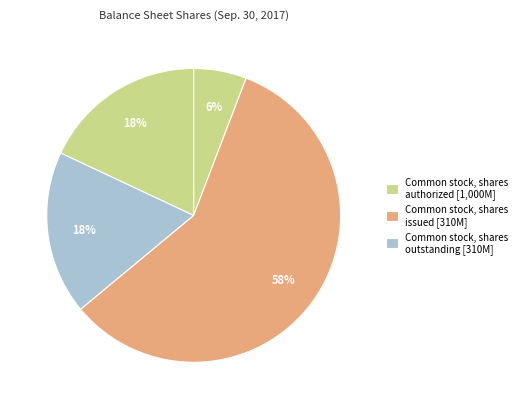

How many slices are in this pie chart?

4